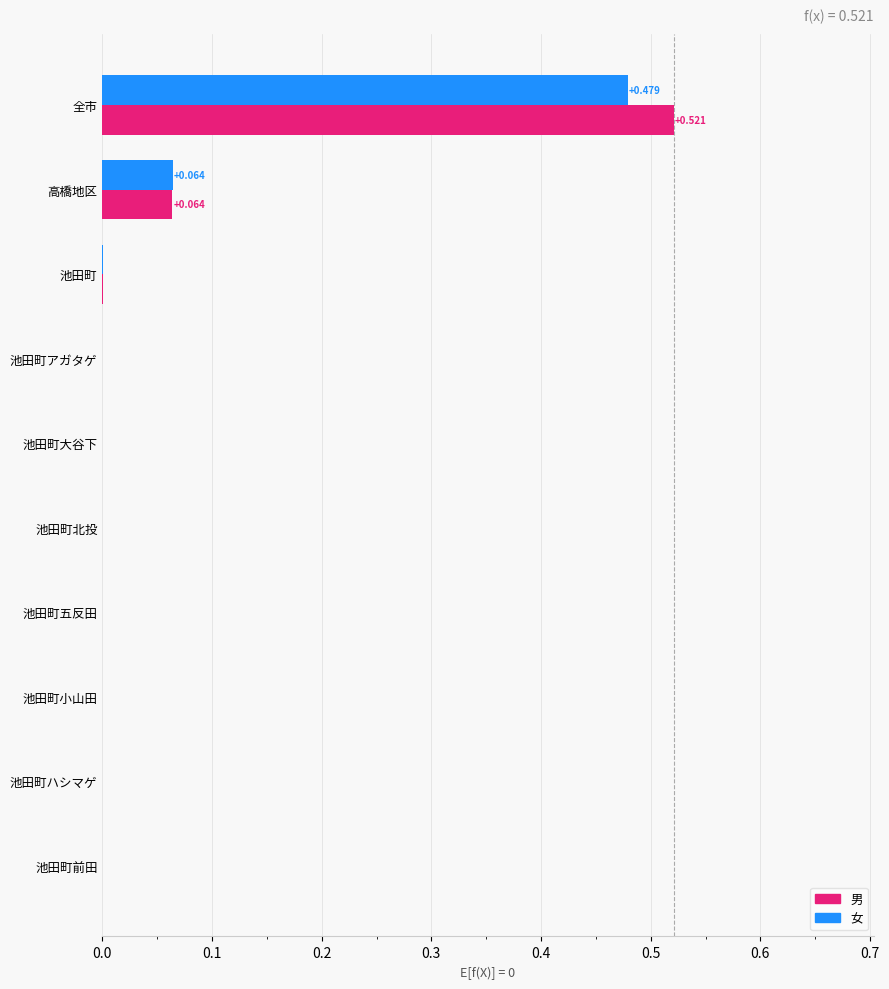

How many distinct data groups are displayed?

2